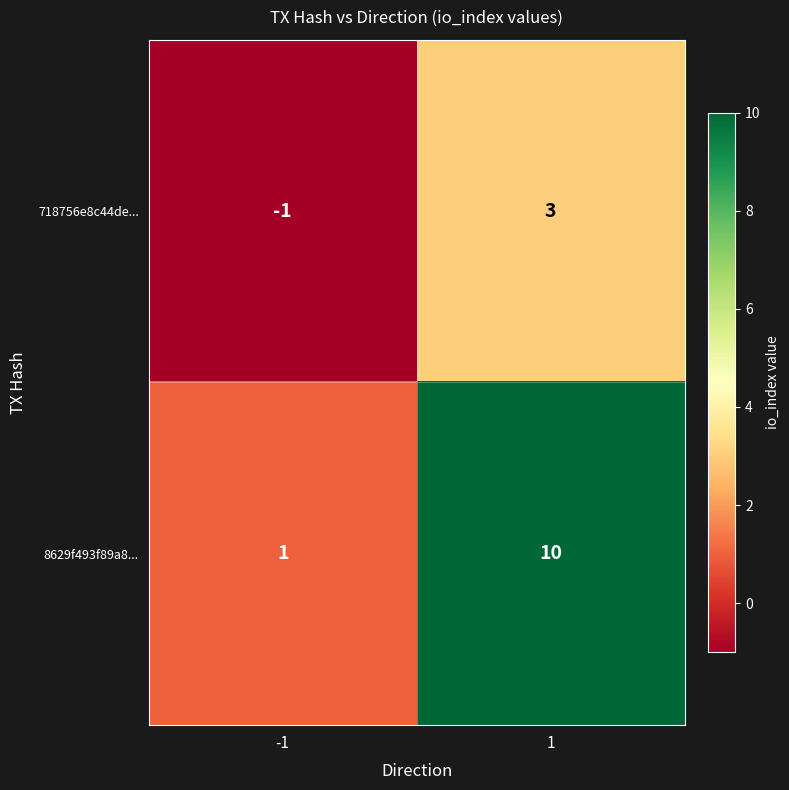

What is the difference between the 718756e8c44de... values at 1 and -1?

4